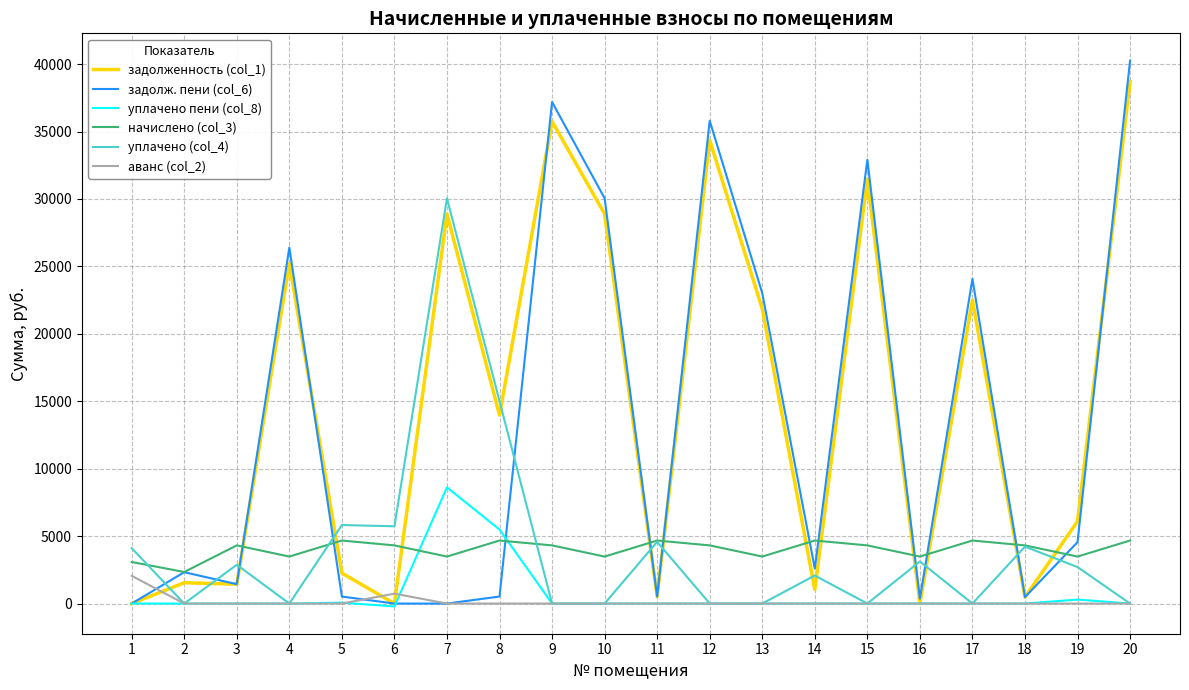

What is the highest value of the уплачено (col_4) series?

30050.6